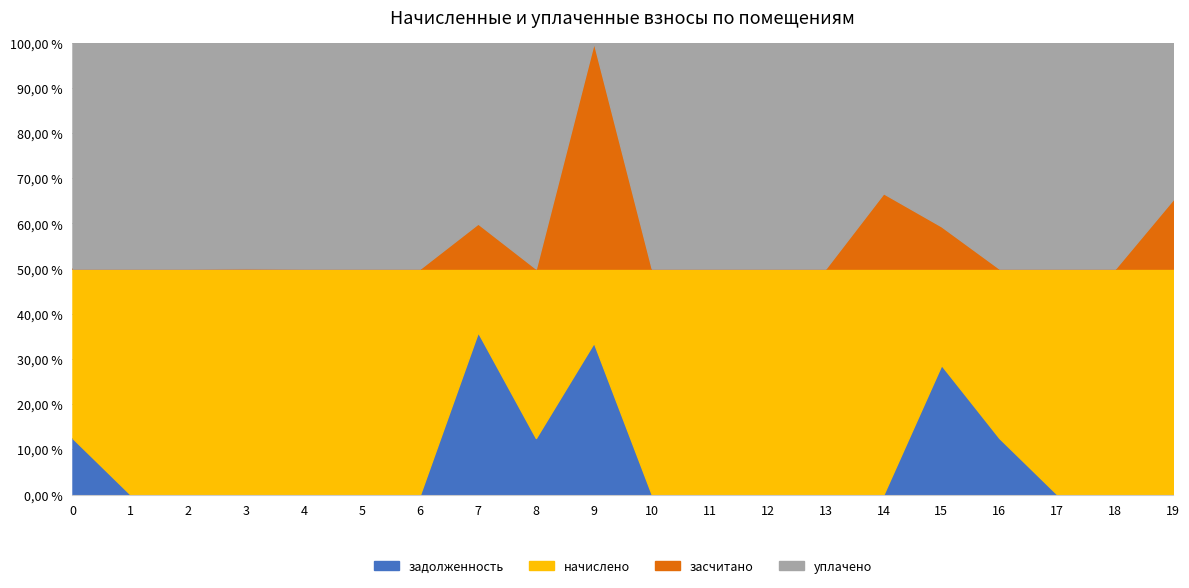

Which series ends up on top after the final intersection of начислено and засчитано?

начислено